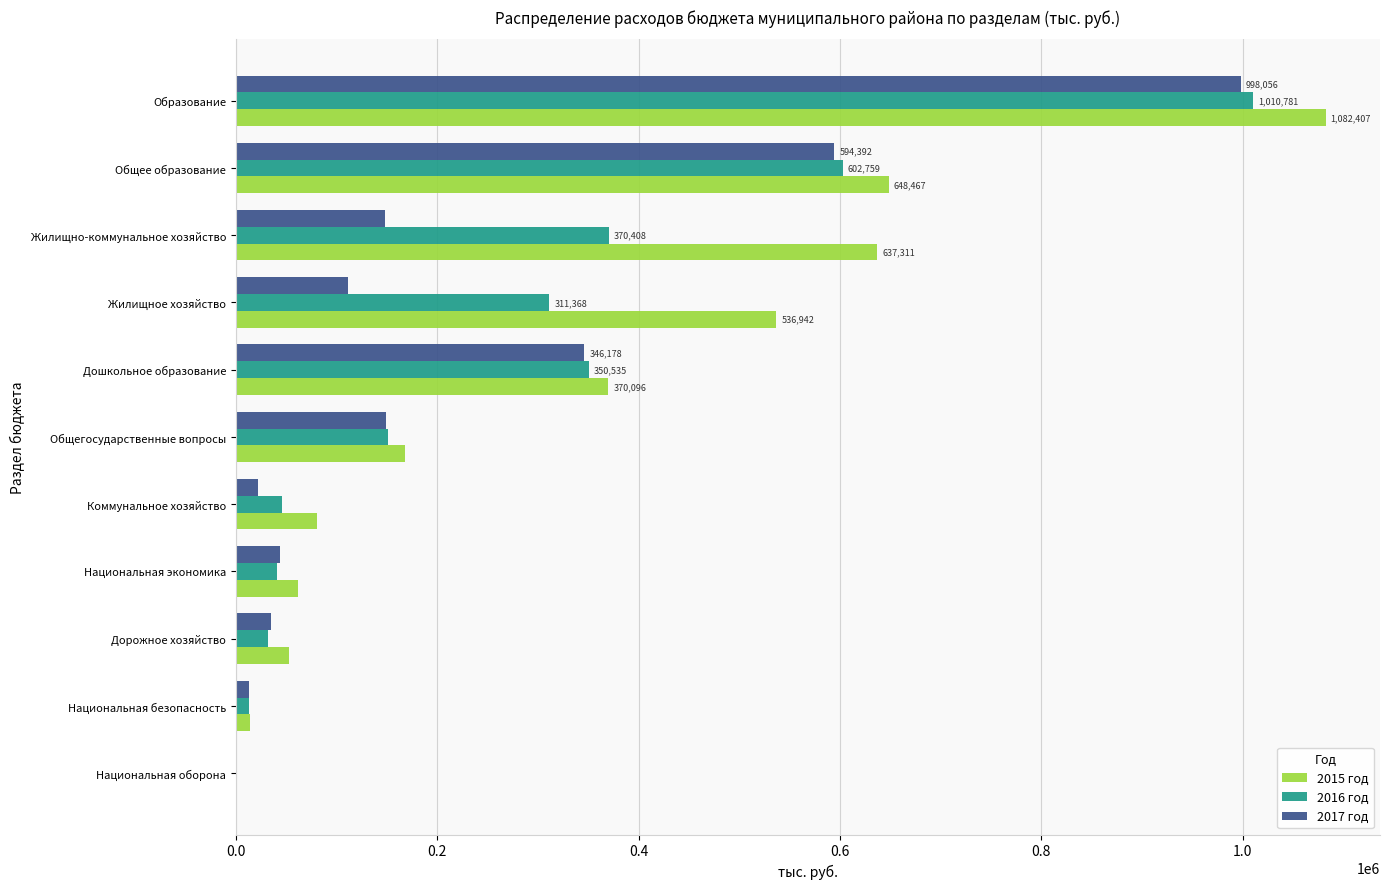

What is the average value of the 2016 год series?

266401.8